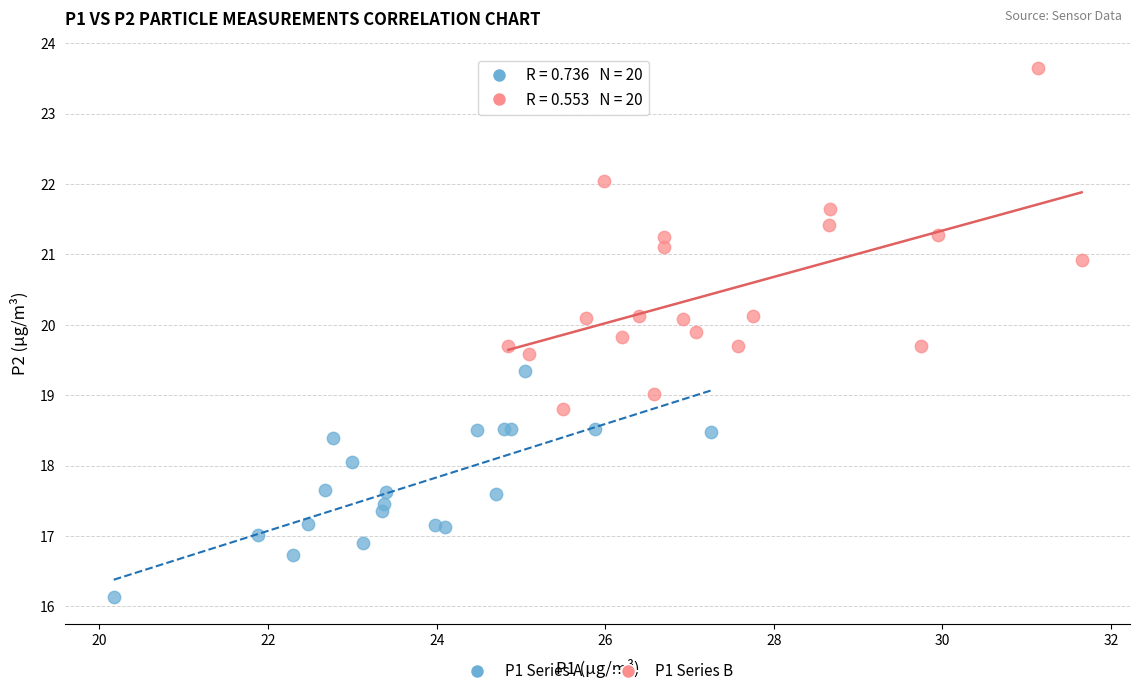

Which series has the widest spread of Y values?

P1 Series B